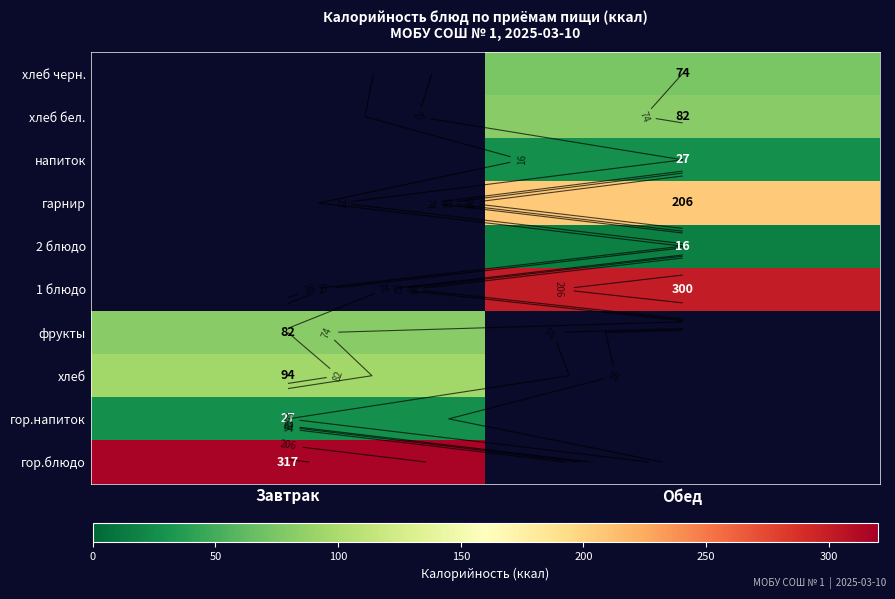

What is the minimum value shown in the chart?

16.0